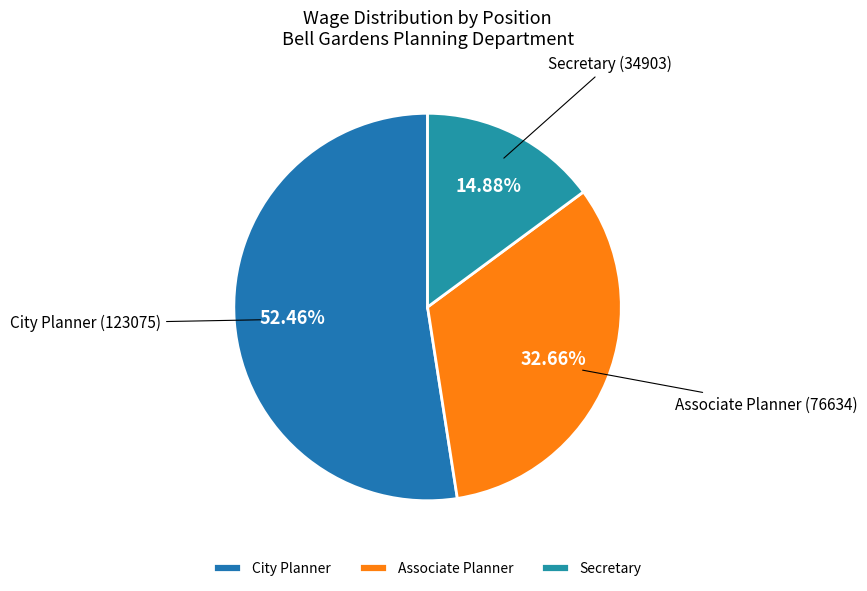

What is the total percentage of Secretary and City Planner?

67.3%